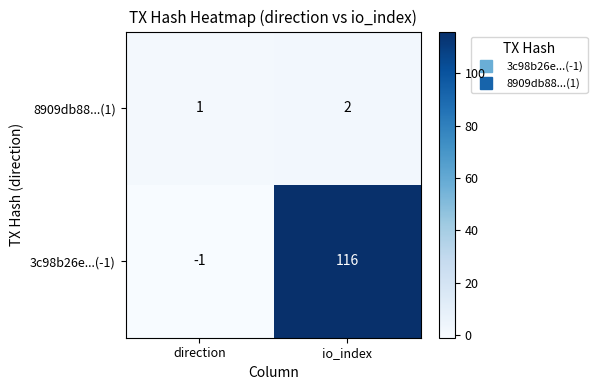

List the series in order of their overall mean, highest first.

3c98b26e...(-1), 8909db88...(1)